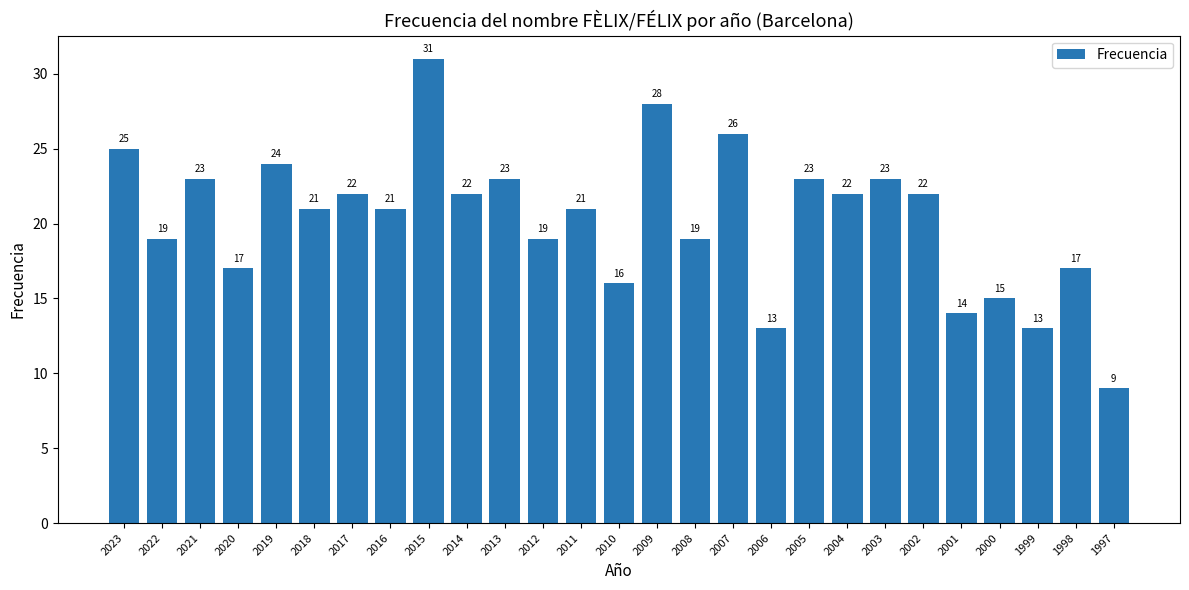

The chart shows a value of 19 at 2022. True or false?

True